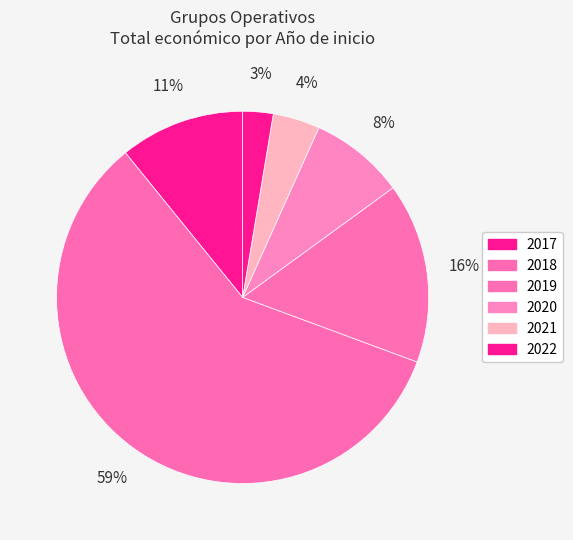

Count the number of slices in the pie.

6